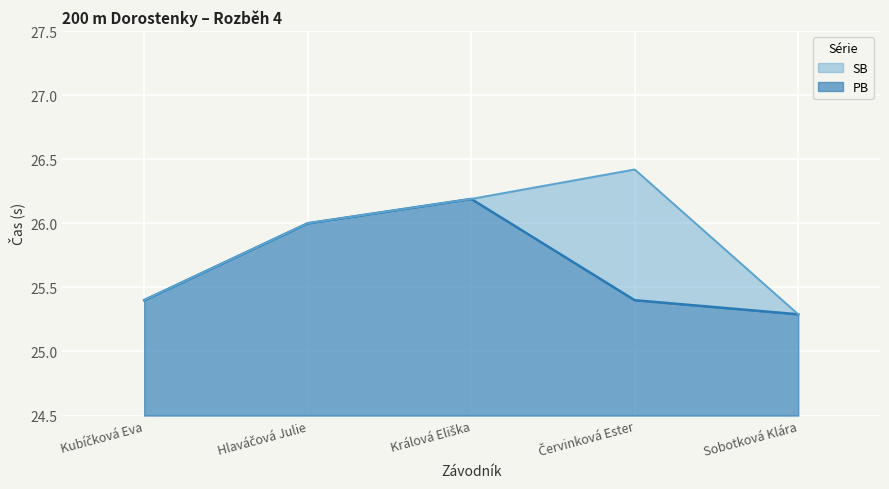

Does the chart display data point markers on the line(s)?

No